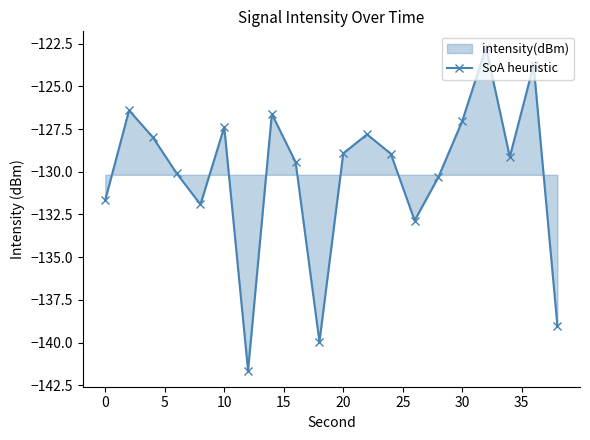

What is the difference between the maximum and second lowest values?

17.2